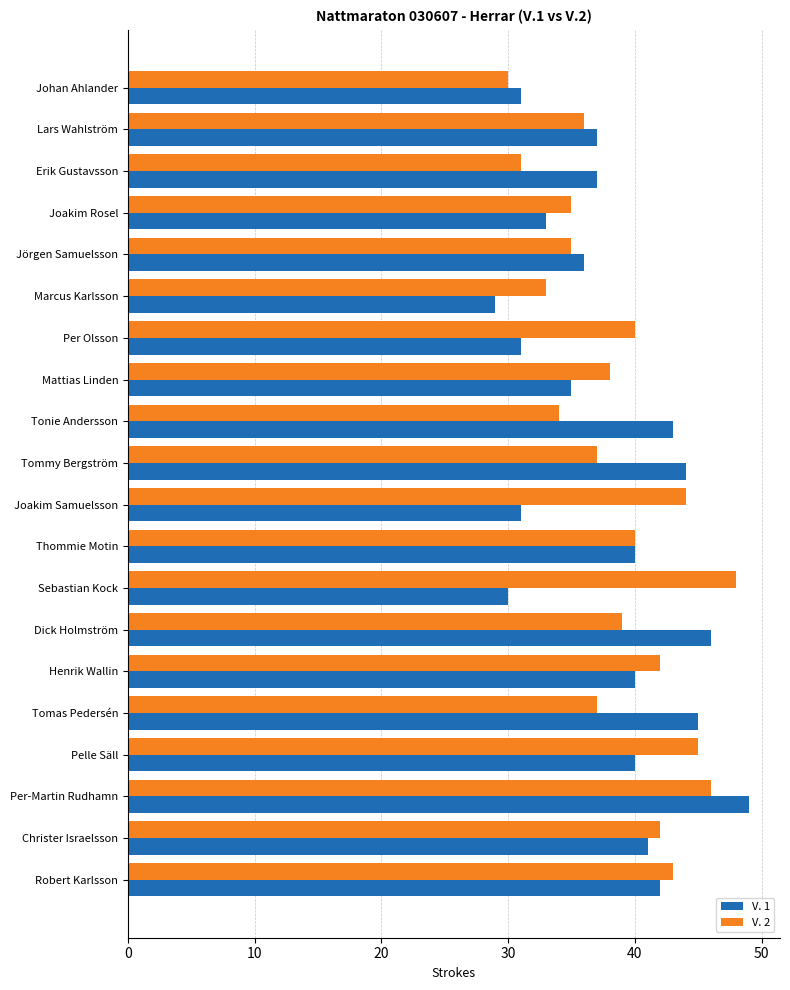

How many series are shown in this chart?

2